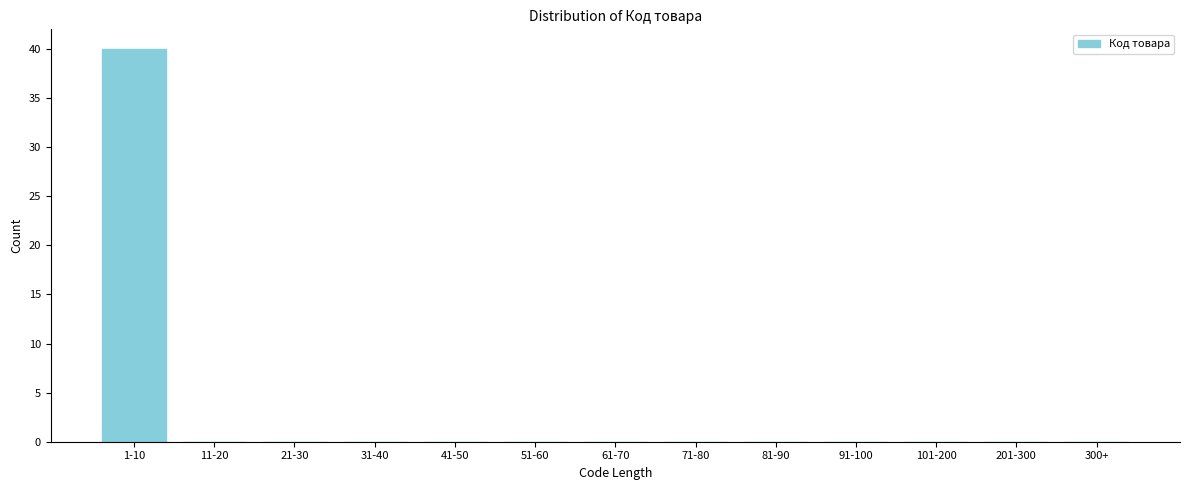

Reading left to right, extract all data points from this chart.

1-10=40	11-20=0	21-30=0	31-40=0	41-50=0	51-60=0	61-70=0	71-80=0	81-90=0	91-100=0	101-200=0	201-300=0	300+=0